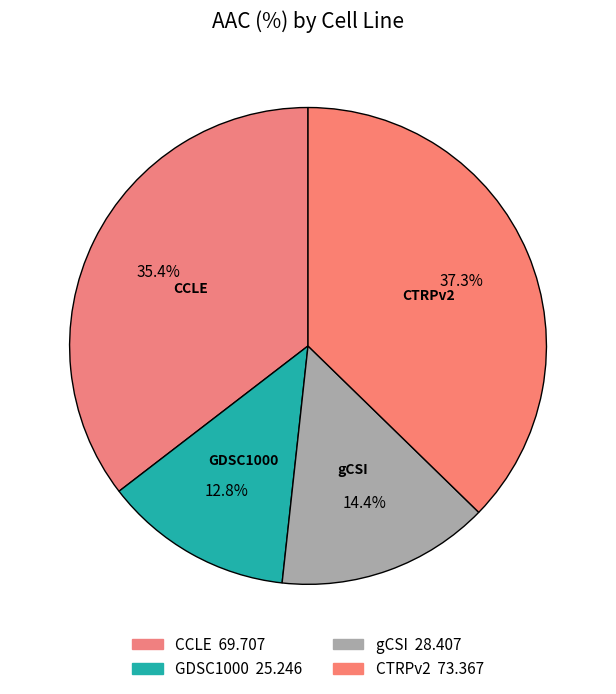

What percentage is NOT represented by CCLE?

64.6%